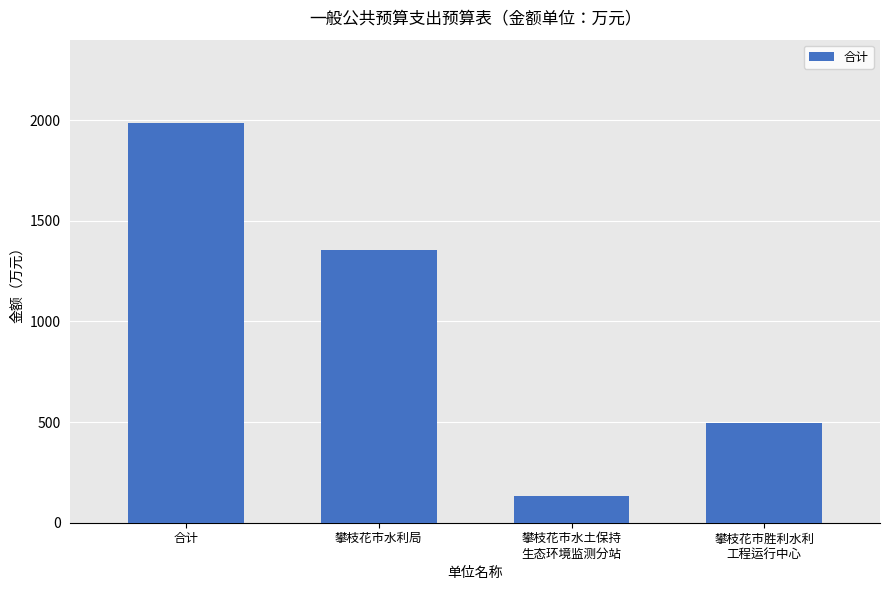

Rank the categories by value from lowest to highest.

攀枝花市水土保持
生态环境监测分站, 攀枝花市胜利水利
工程运行中心, 攀枝花市水利局, 合计